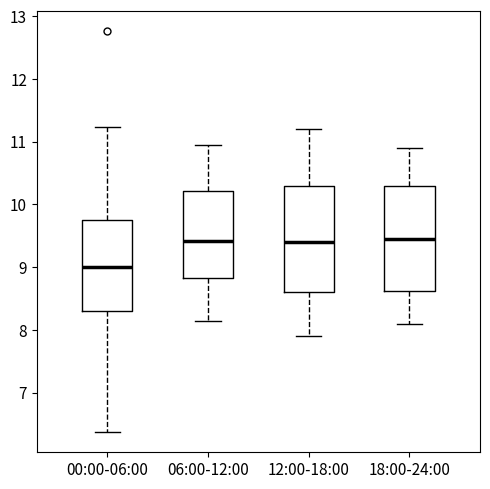

Reading left to right, read every box against the y-axis: the position of its median line, the range the box covers, and the ends of its whiskers. The values are not printed on the chart, so give them approximately, as read against the axis.

00:00-06:00: median 9.0, box 8.3 to 9.8, whiskers 6.4 to 11.2
06:00-12:00: median 9.4, box 8.8 to 10.2, whiskers 8.2 to 11.0
12:00-18:00: median 9.4, box 8.6 to 10.3, whiskers 7.9 to 11.2
18:00-24:00: median 9.5, box 8.6 to 10.3, whiskers 8.1 to 10.9